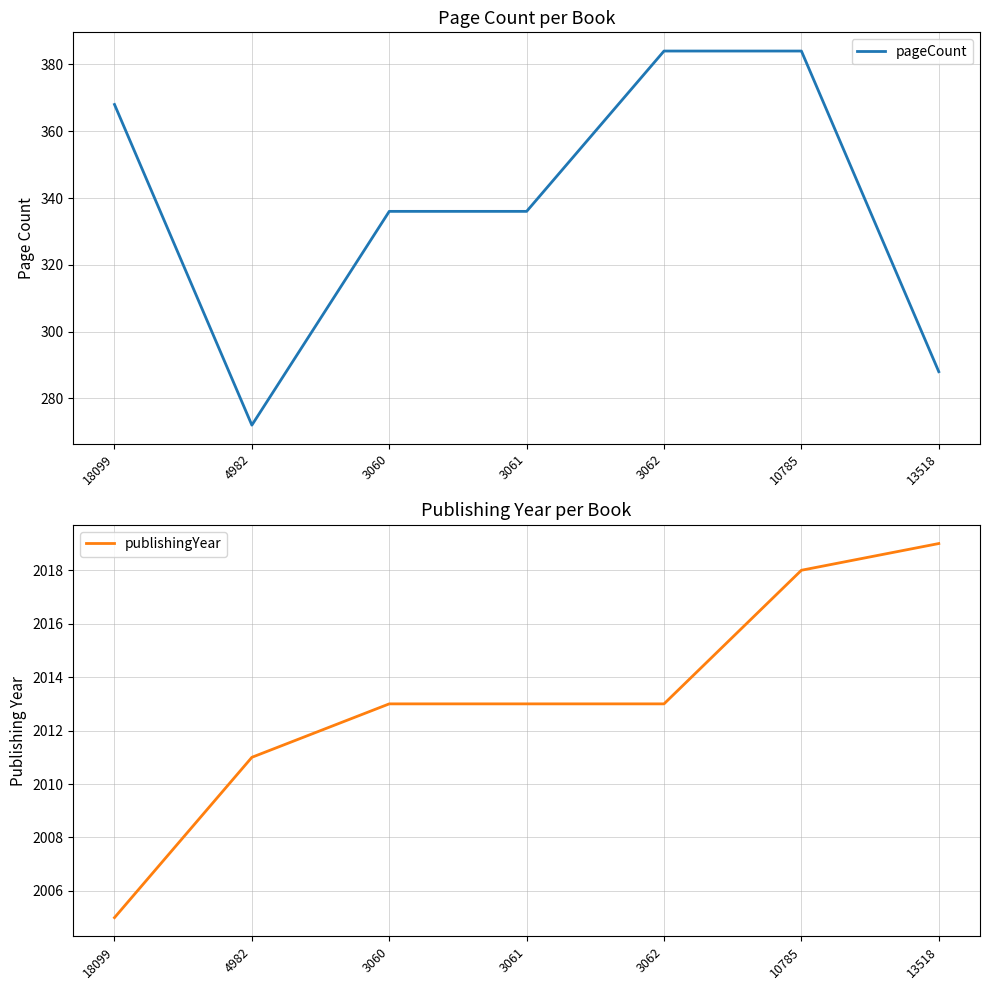

What is the sum of all publishingYear values?

14092